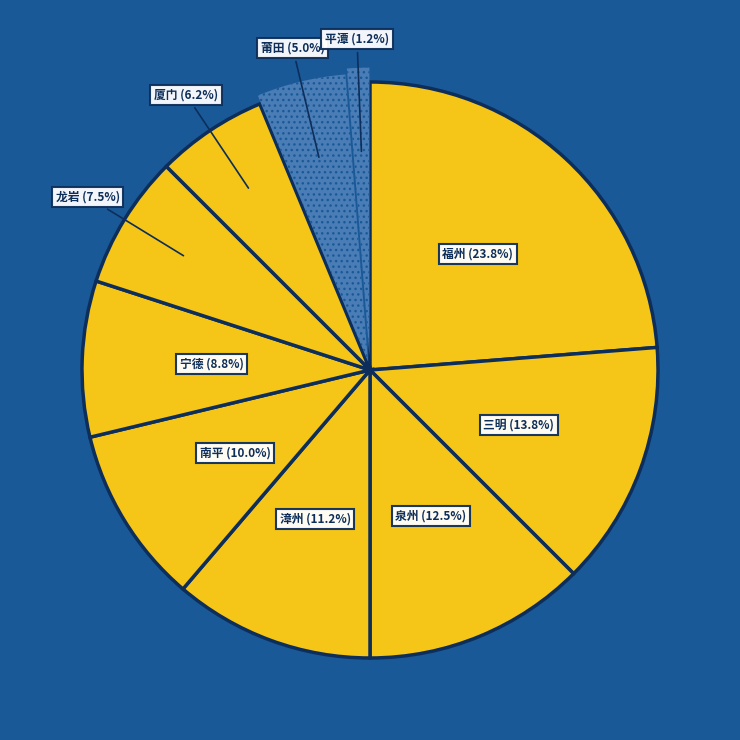

Count the number of slices in the pie.

10